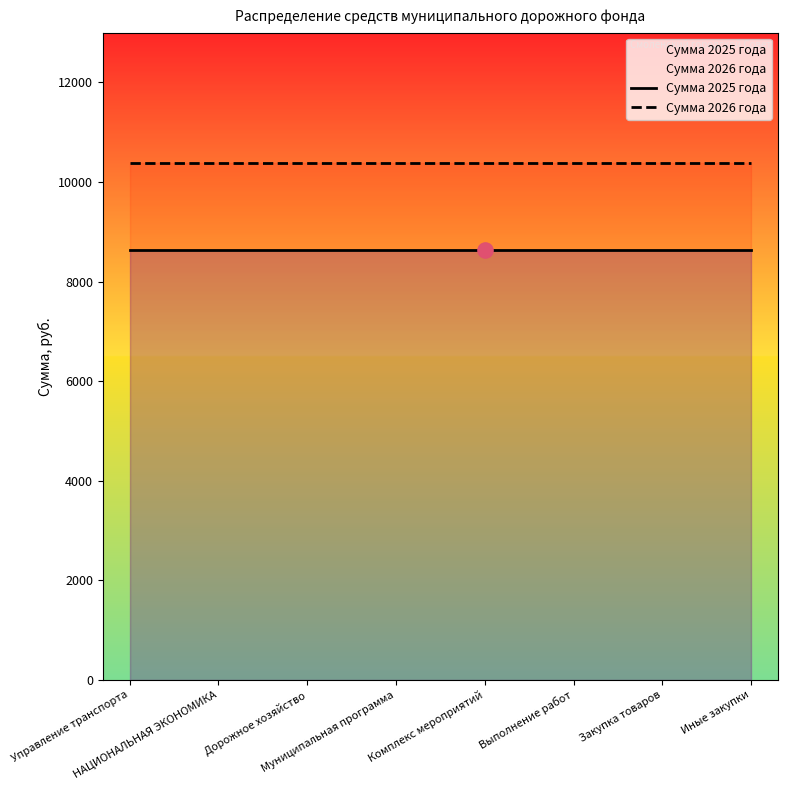

What are all the series names shown in the legend?

Сумма 2025 года, Сумма 2026 года